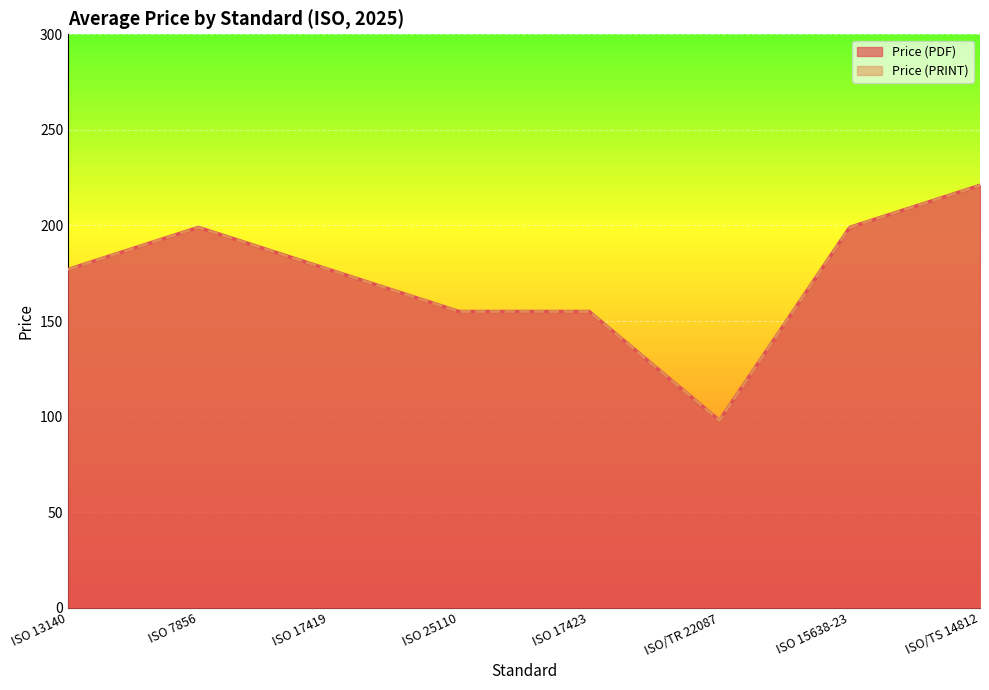

Count the Price (PDF) values in the range 155 to 199.

6